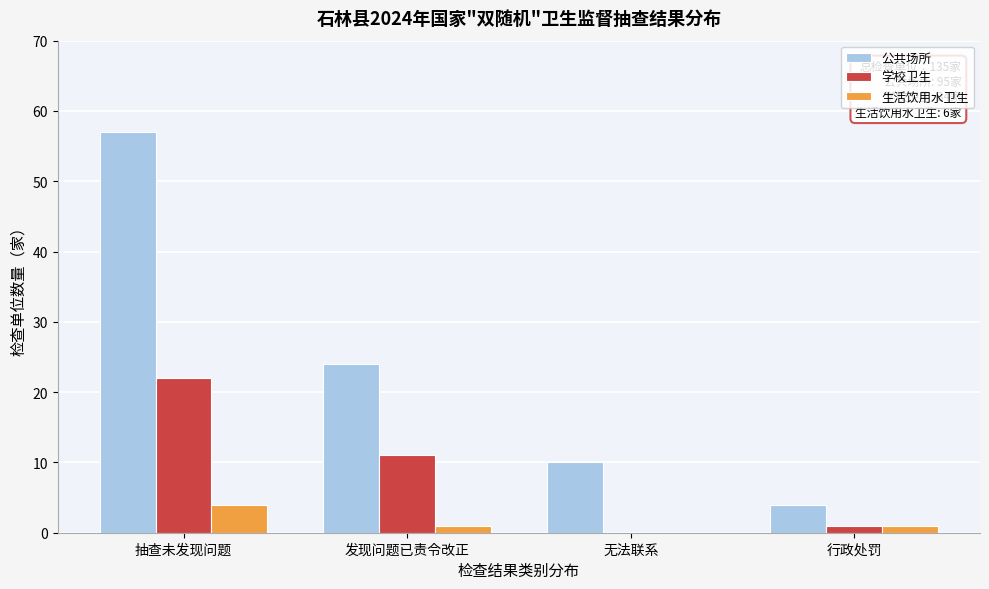

Reading right to left, list all the values displayed in this chart.

公共场所: 行政处罚=4	无法联系=10	发现问题已责令改正=24	抽查未发现问题=57
学校卫生: 行政处罚=1	无法联系=0	发现问题已责令改正=11	抽查未发现问题=22
生活饮用水卫生: 行政处罚=1	无法联系=0	发现问题已责令改正=1	抽查未发现问题=4